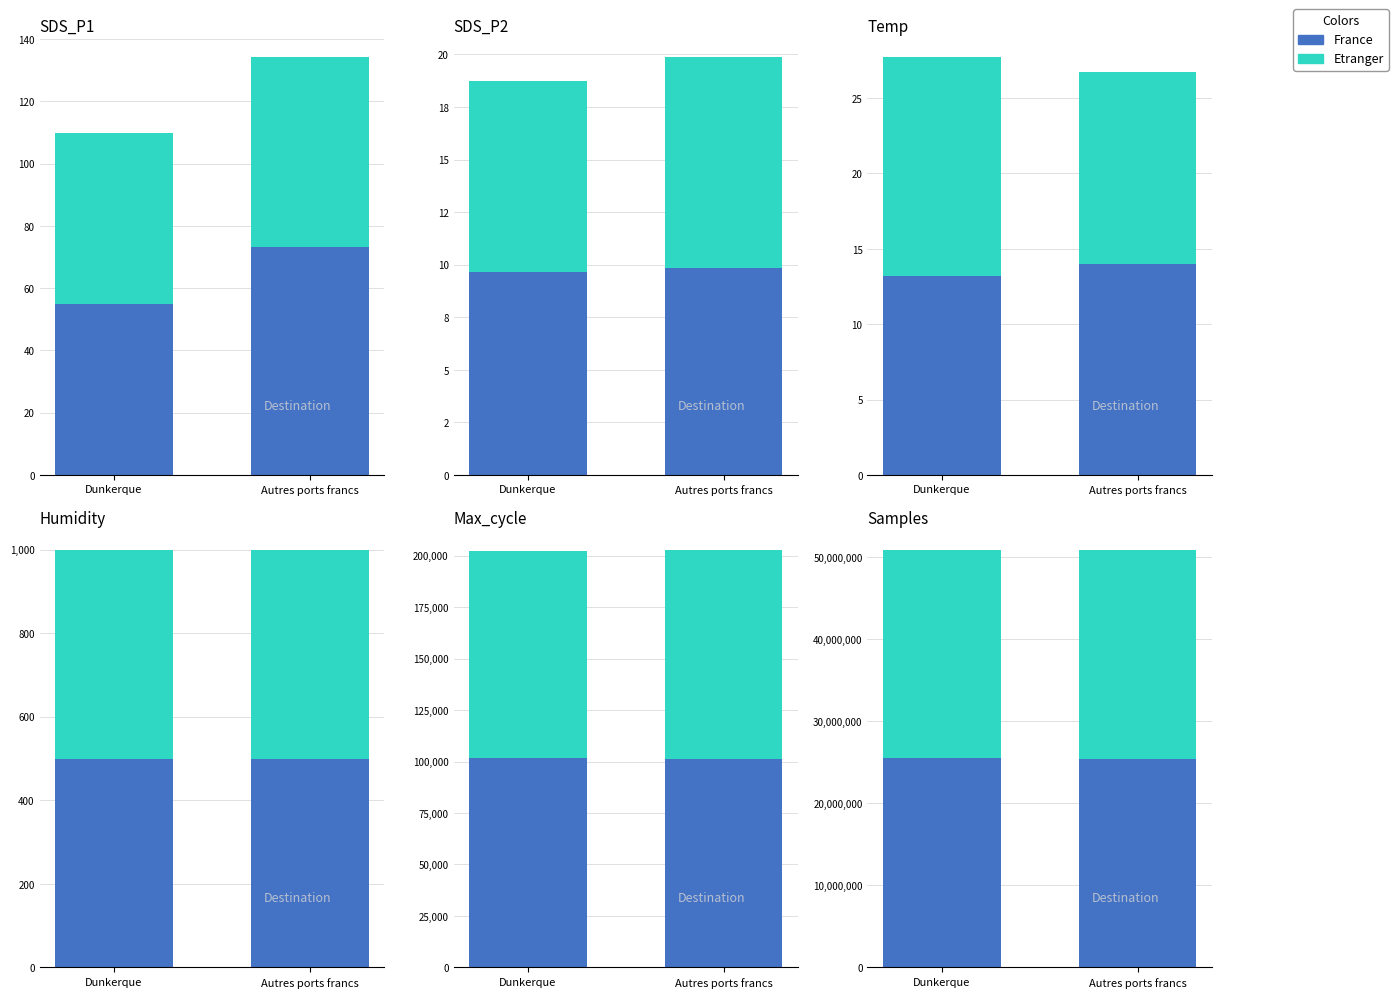

What is the lowest value of the Etranger series?

25420582